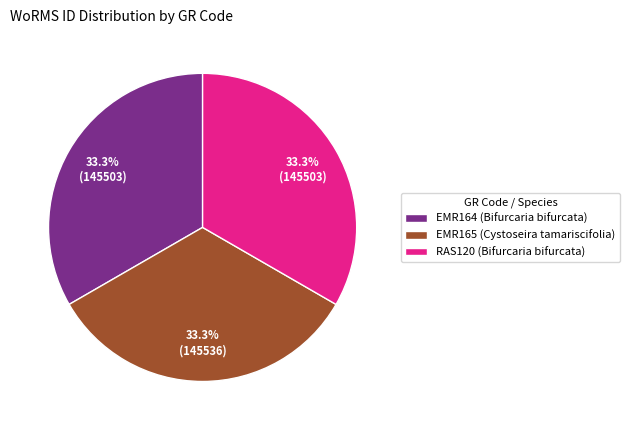

What is the total percentage of RAS120 (Bifurcaria bifurcata) and EMR165 (Cystoseira tamariscifolia)?

66.7%